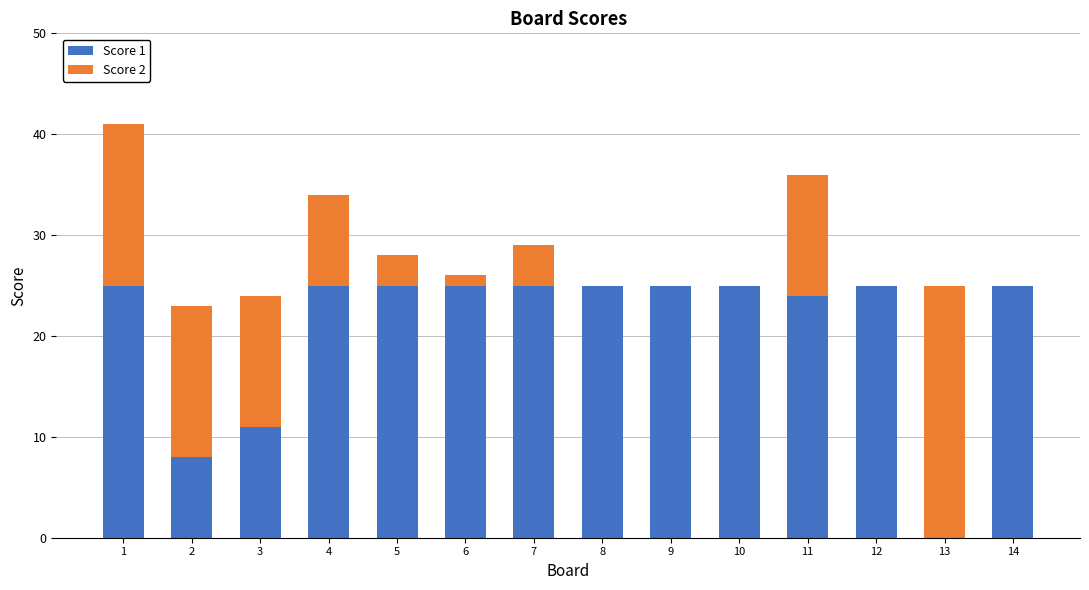

What is the total value across all series at 5?

28